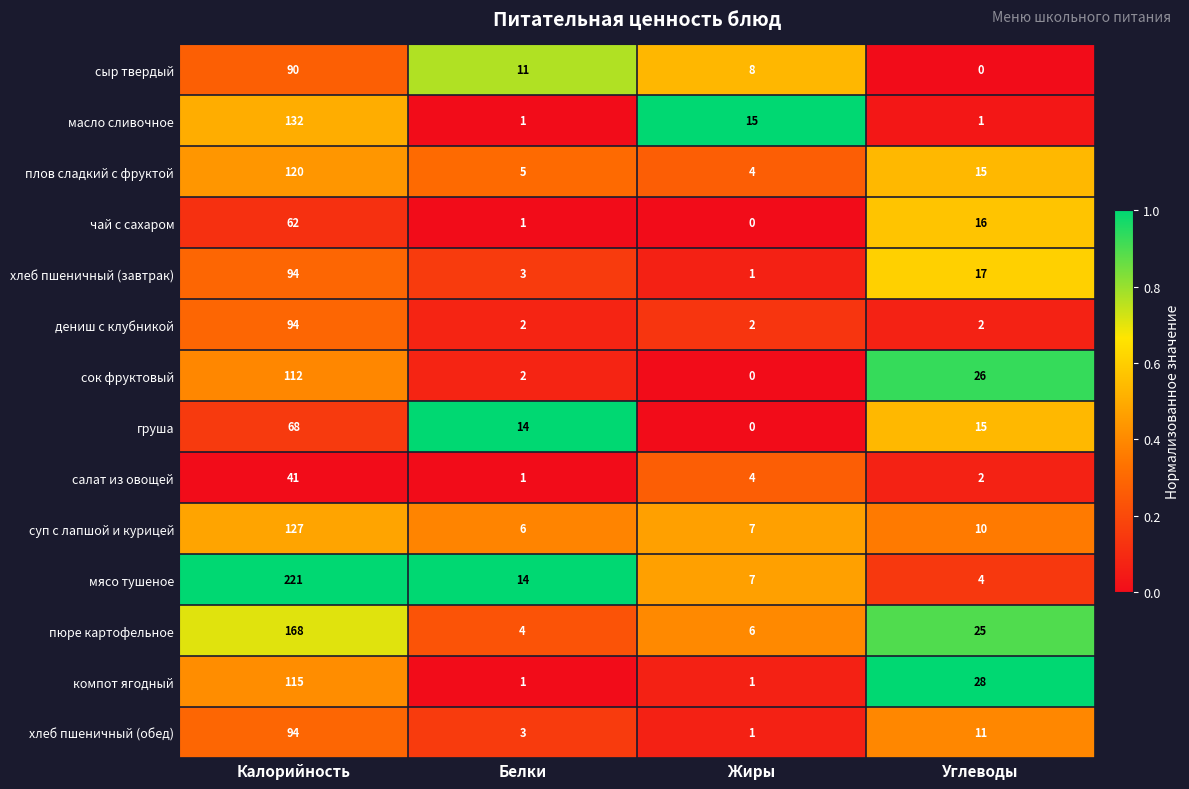

At how many categories does at least one series exceed 0?

4